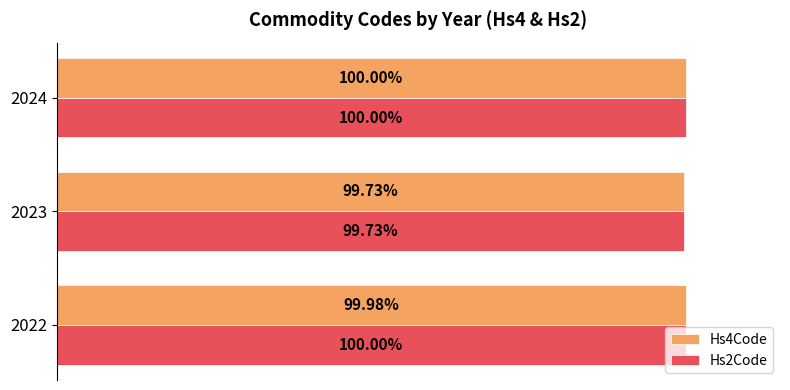

Which series changed the most between 2022 and 2023?

Hs2Code